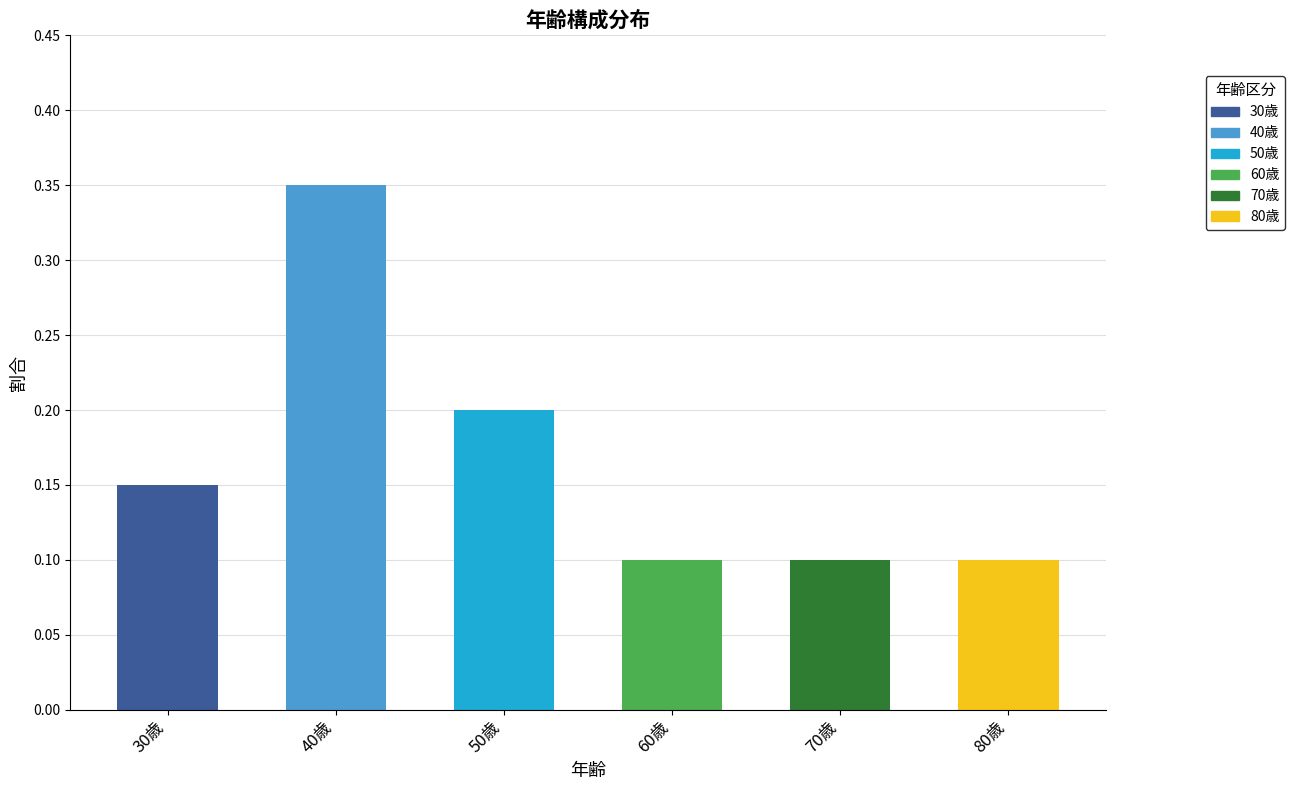

What is the sum of all values?

1.0